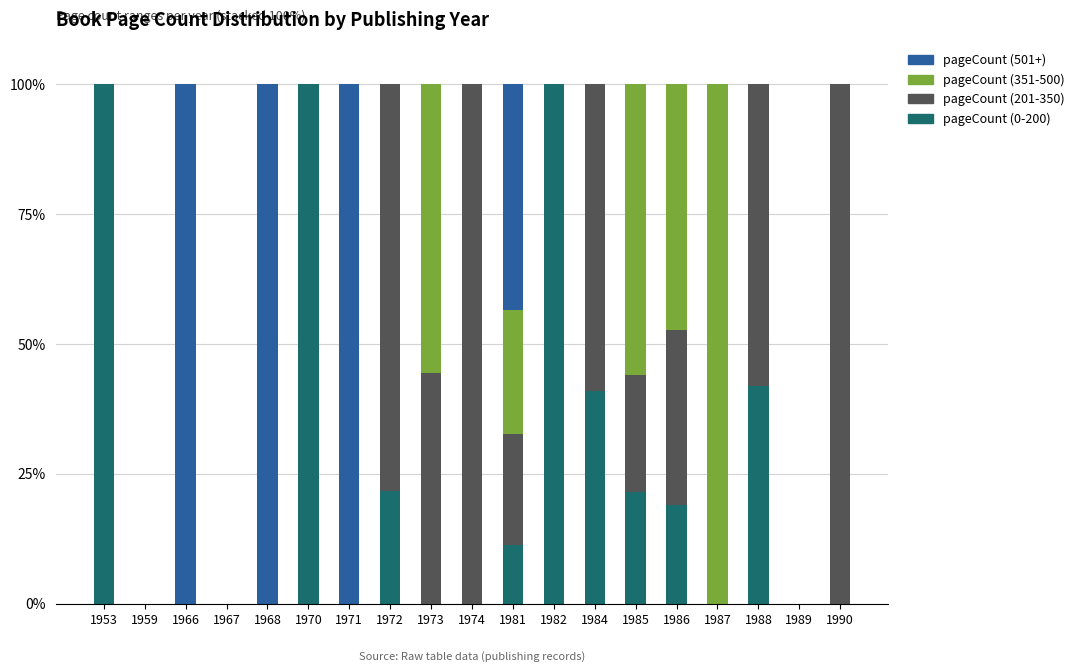

What are all the series names shown in the legend?

pageCount (501+), pageCount (351-500), pageCount (201-350), pageCount (0-200)